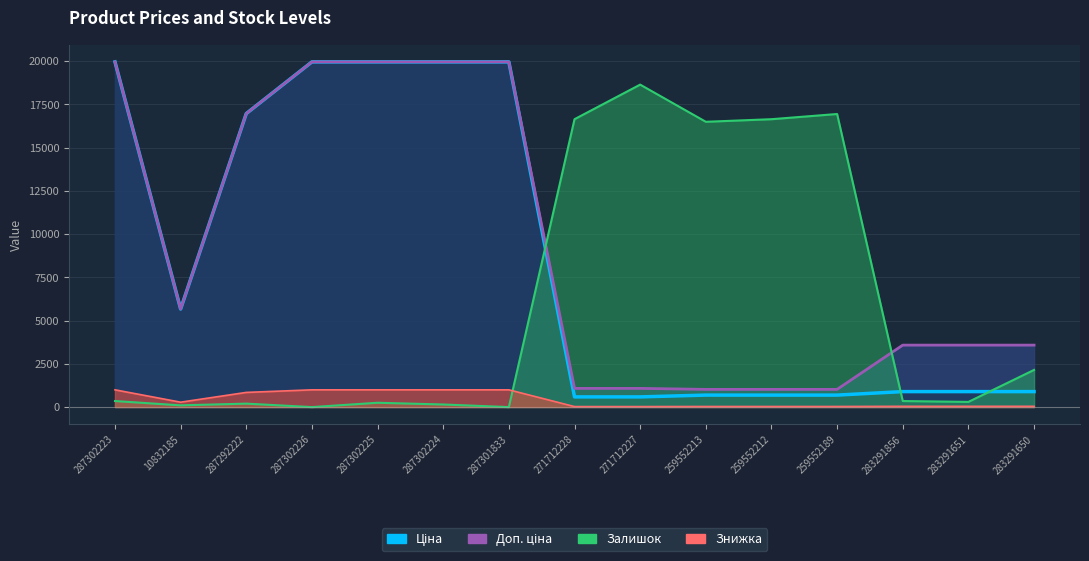

True or false: Доп. ціна has a value of 33172.9 at 287302225.

False